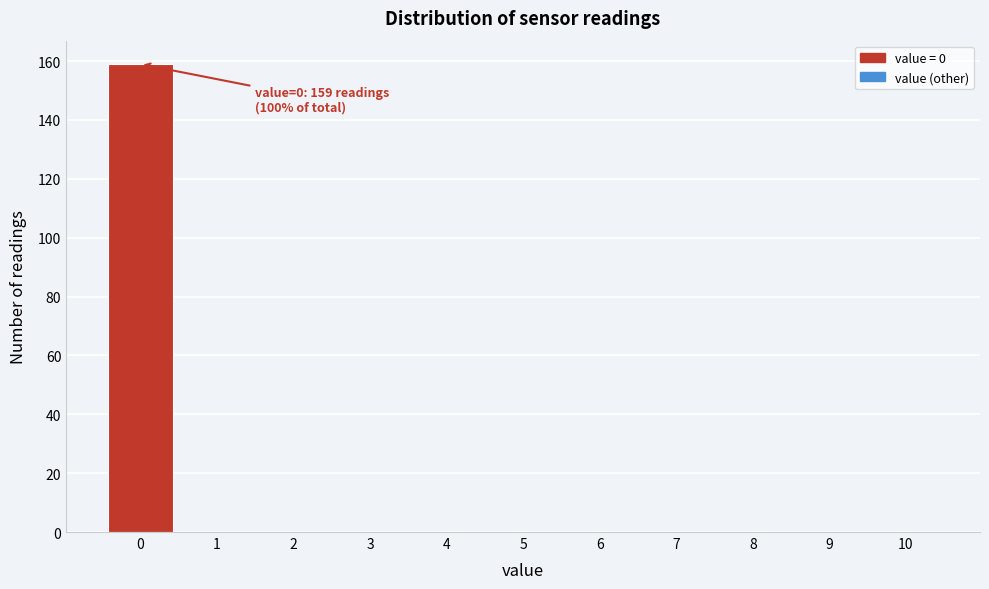

Which range on the x-axis has the tallest bar?

-0.5 to 0.5